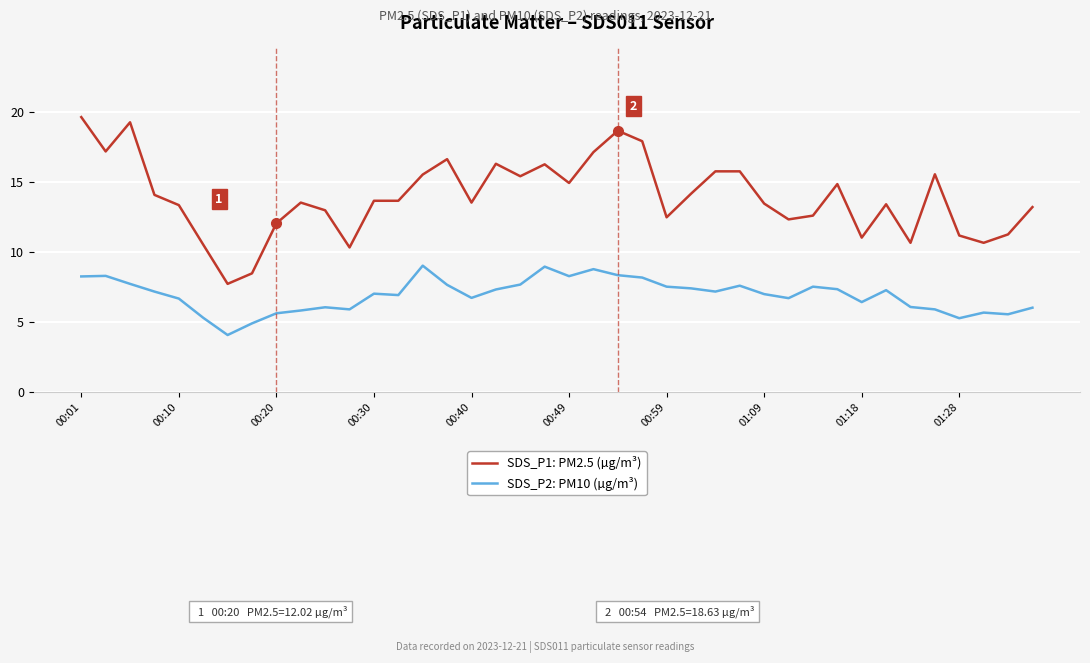

Which series has the largest range (max minus min)?

SDS_P1: PM2.5 (µg/m³)